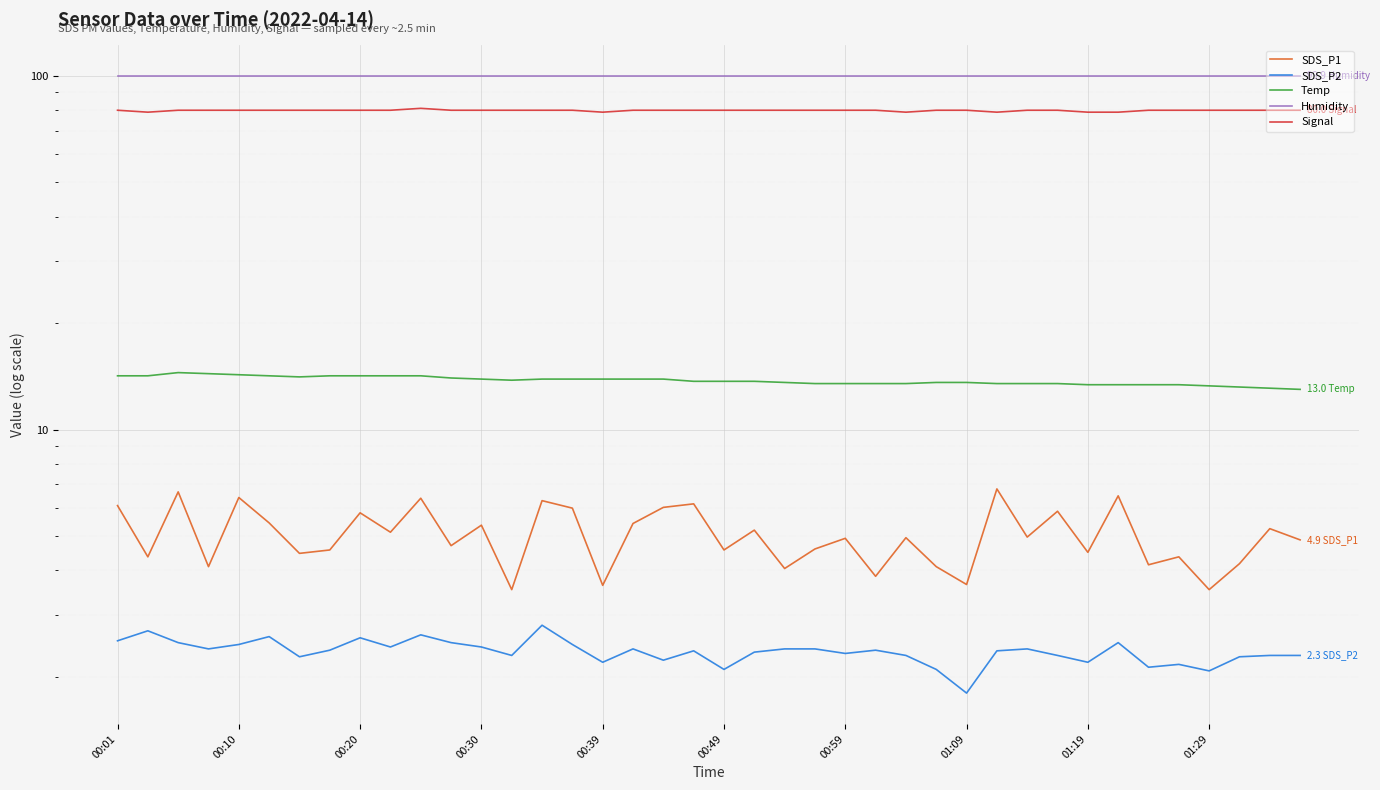

What is the value of the SDS_P1 point at the 35th from the left?

4.2